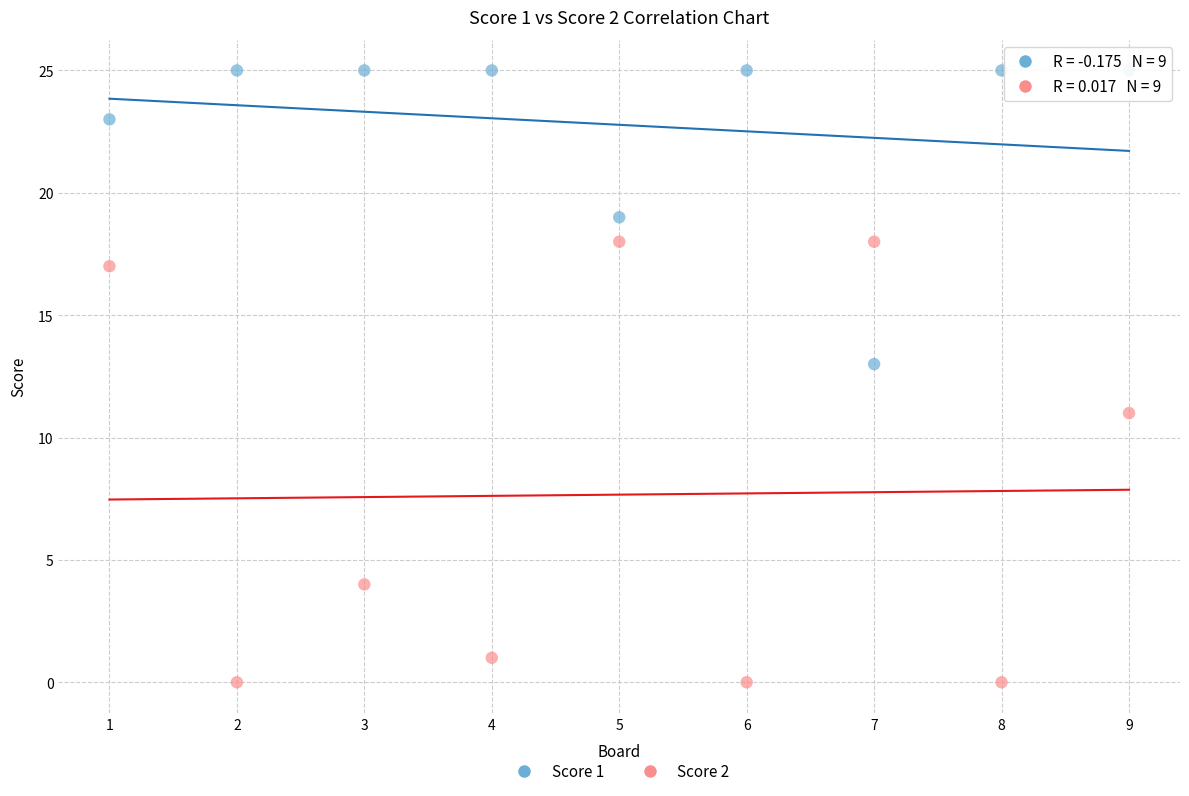

Which series reaches the maximum Y coordinate?

Score 1